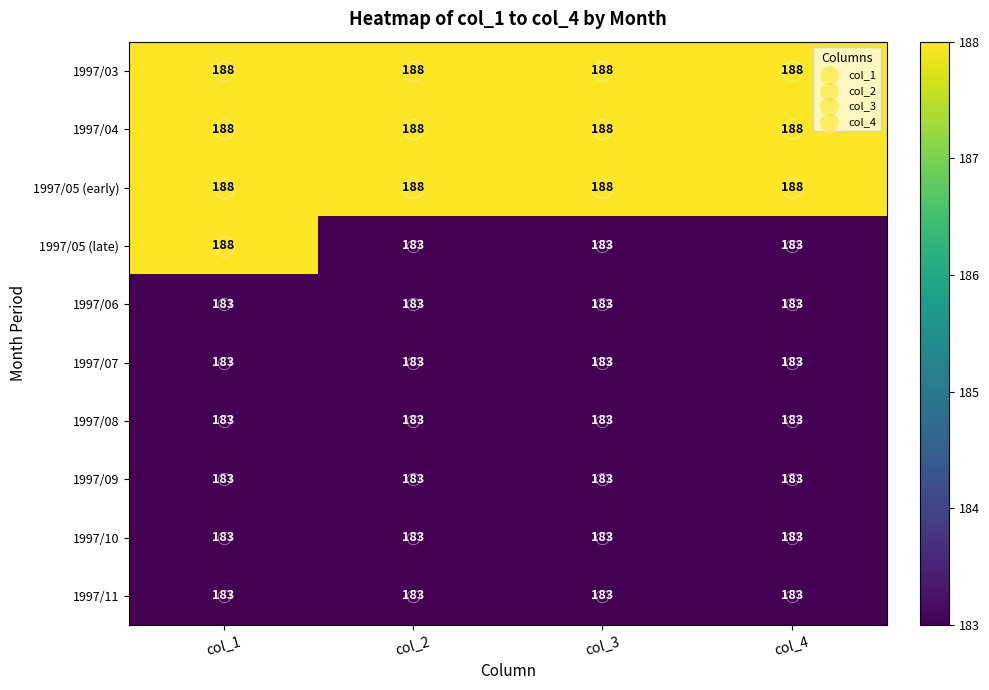

The 1997/05 (late) series shows 114 at col_2. True or false?

False